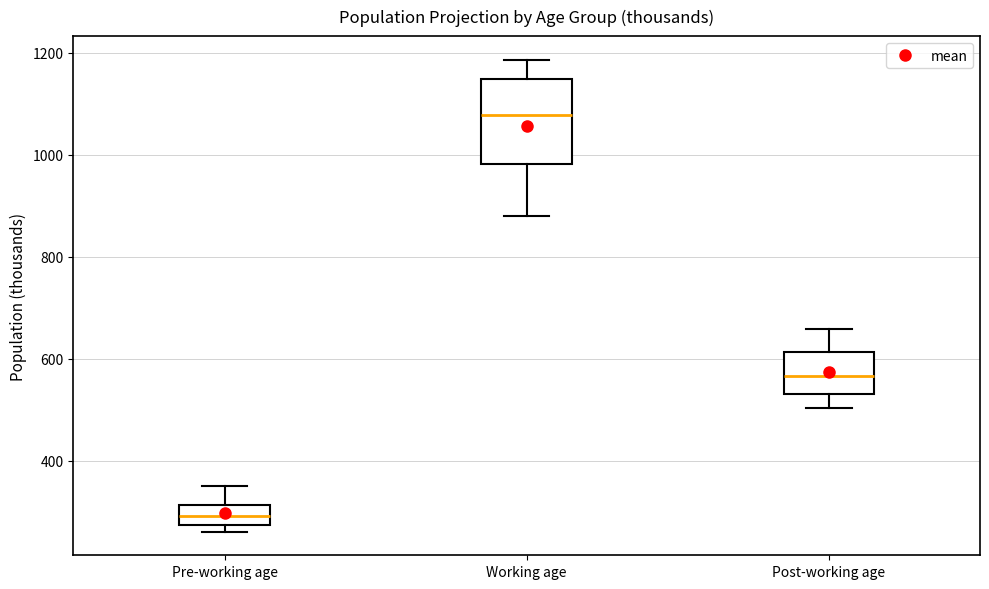

Where does the lower whisker of the box for Working age end on the y-axis? The values are not printed on the chart, so give them approximately, as read against the axis.

880